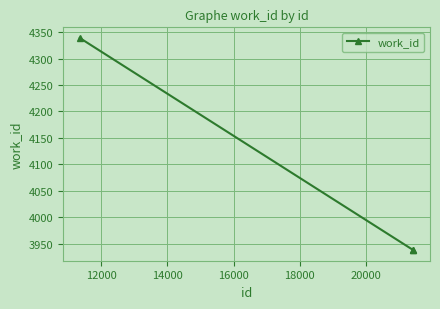

What is the minimum value shown in the chart?

3938